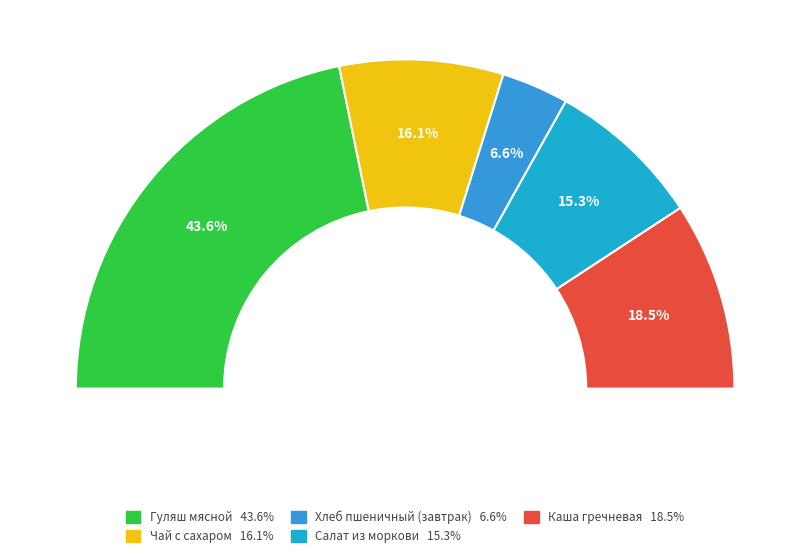

Count the number of slices in the pie.

5